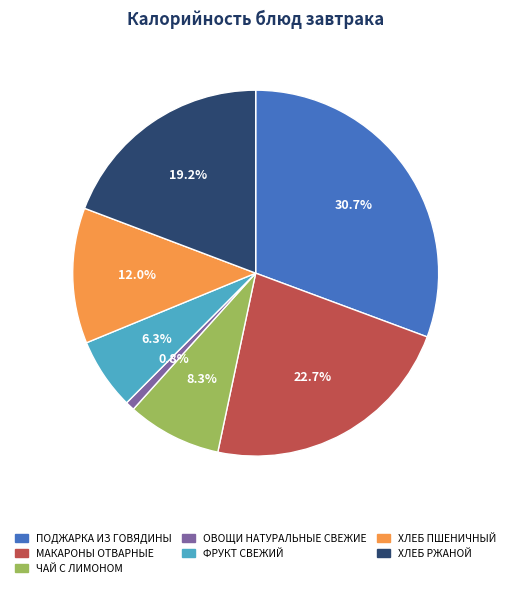

Is there any slice that represents more than half of the pie?

No